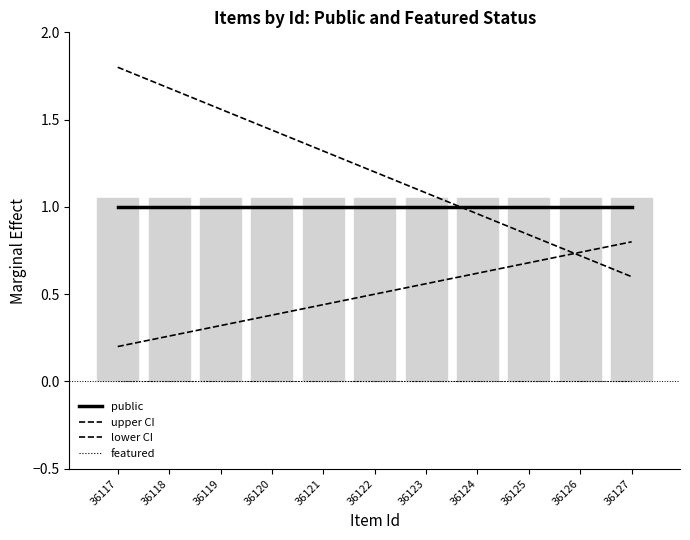

Rank the series by their maximum value, from lowest to highest.

featured, lower CI, public, upper CI